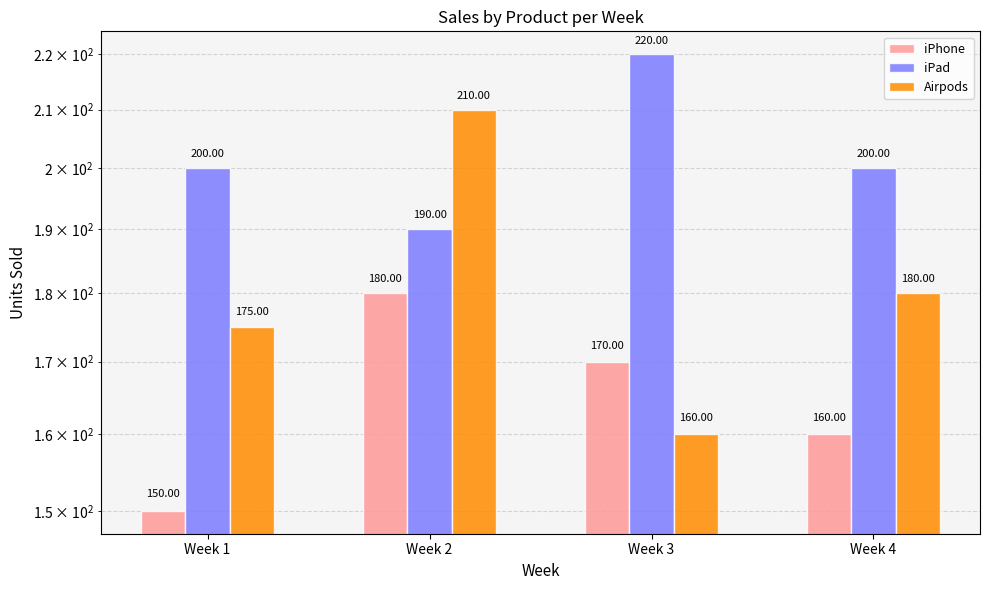

What are all the series names shown in the legend?

iPhone, iPad, Airpods